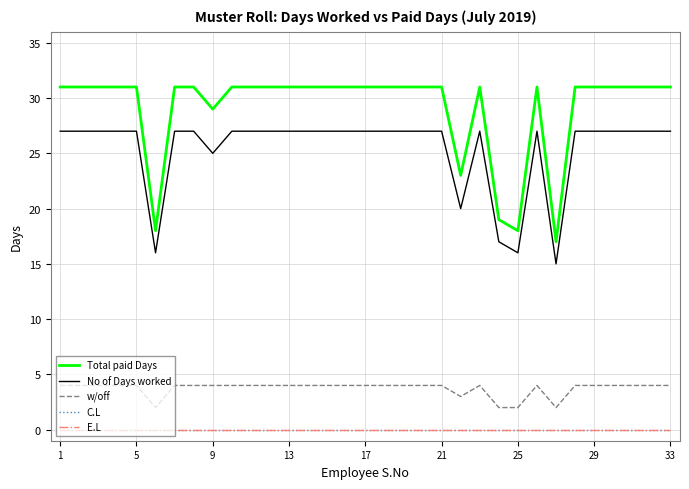

Does the chart have visible grid lines?

Yes